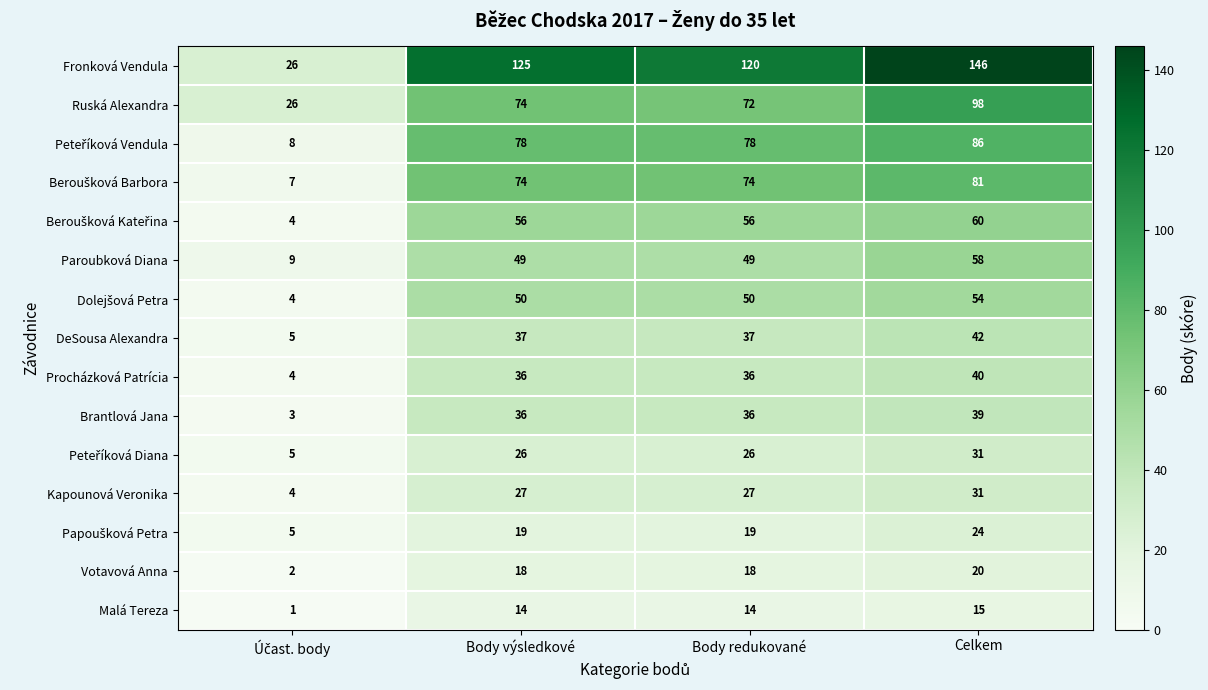

What is the sum of all DeSousa Alexandra values?

121